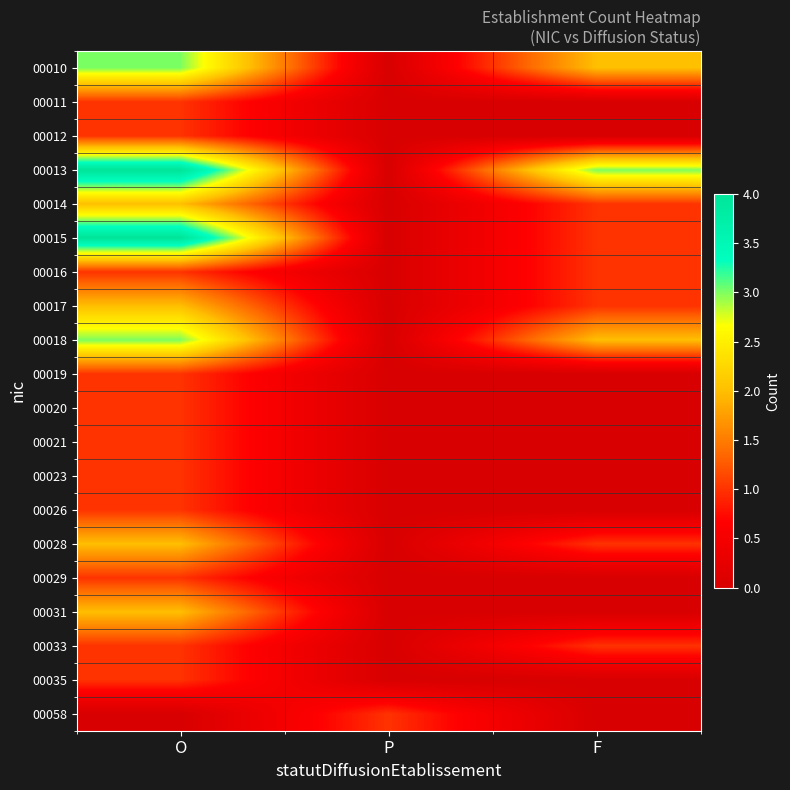

Which label corresponds to the smallest value in the chart?

P